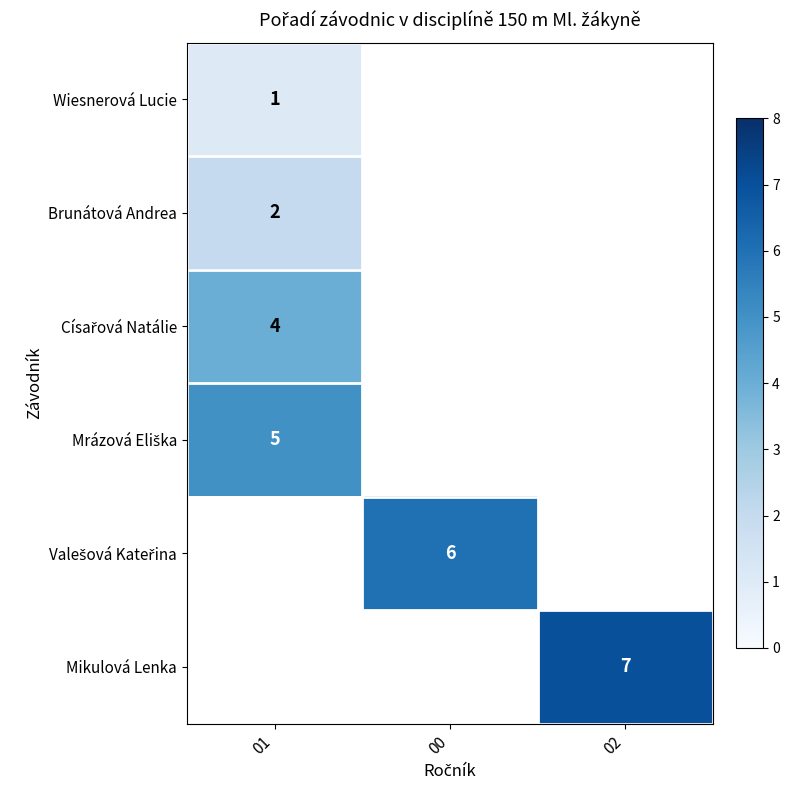

Is it true that Brunátová Andrea equals 2 at 01?

True